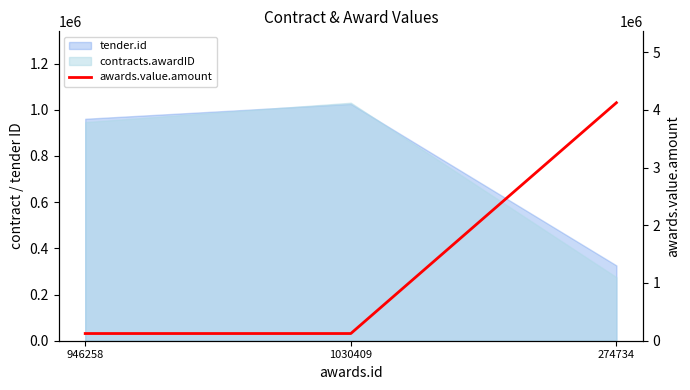

True or false: the data shows 196469 at 946258.

False